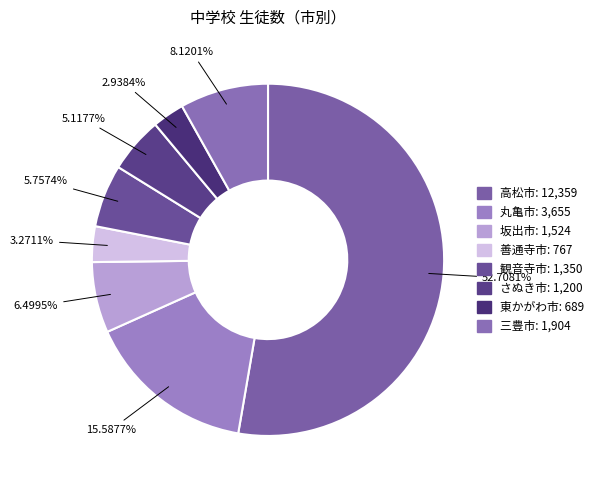

Which slice is the largest?

高松市